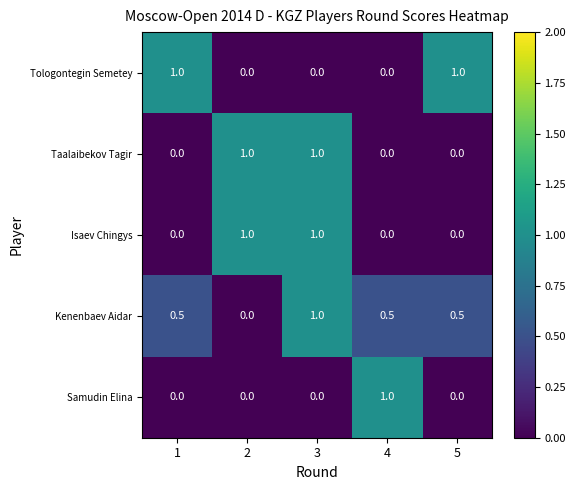

Count the number of data series in this chart.

5